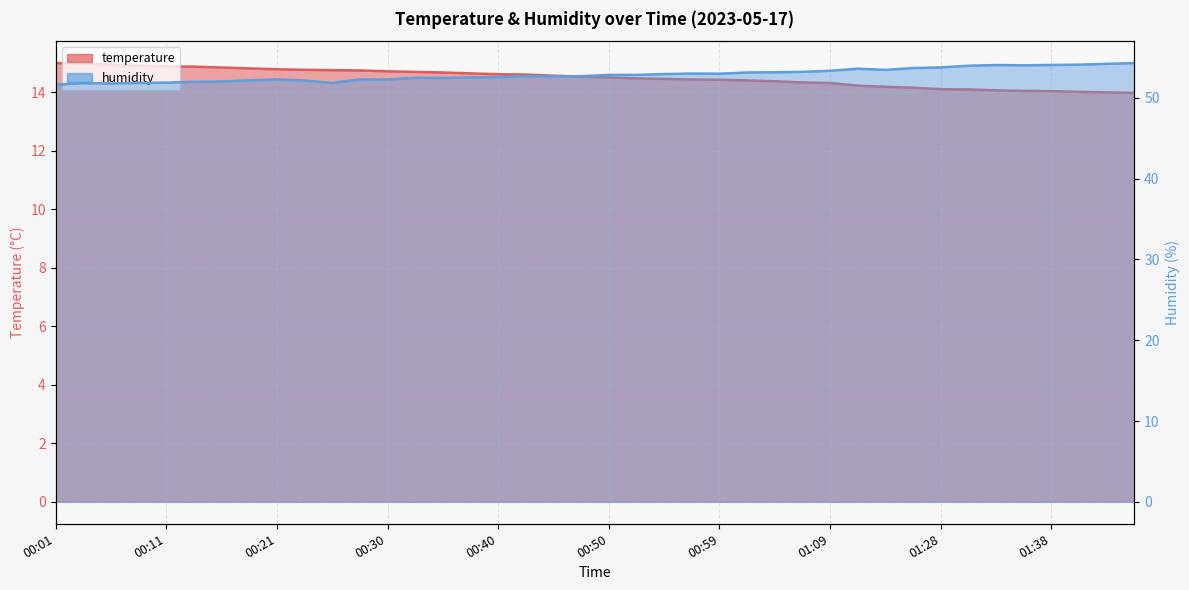

Which series has the largest range (max minus min)?

humidity